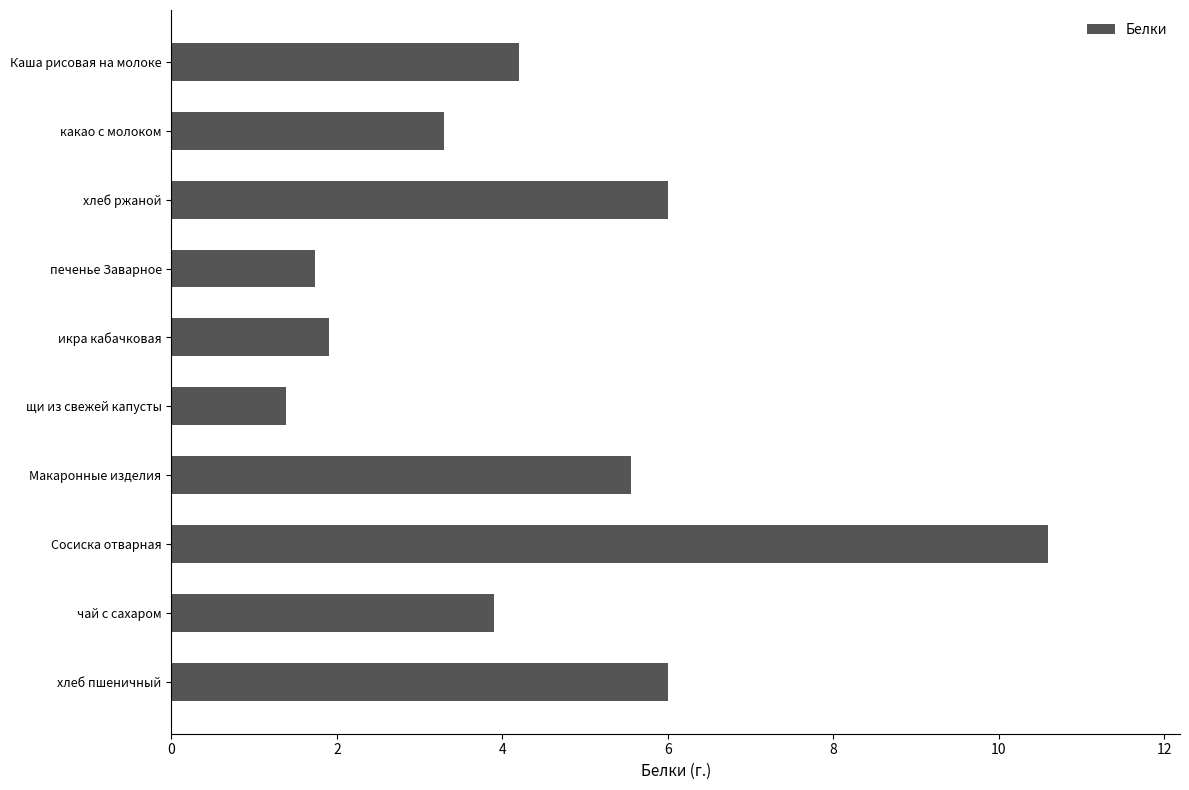

Is it true that the value at хлеб пшеничный is 3.5?

False